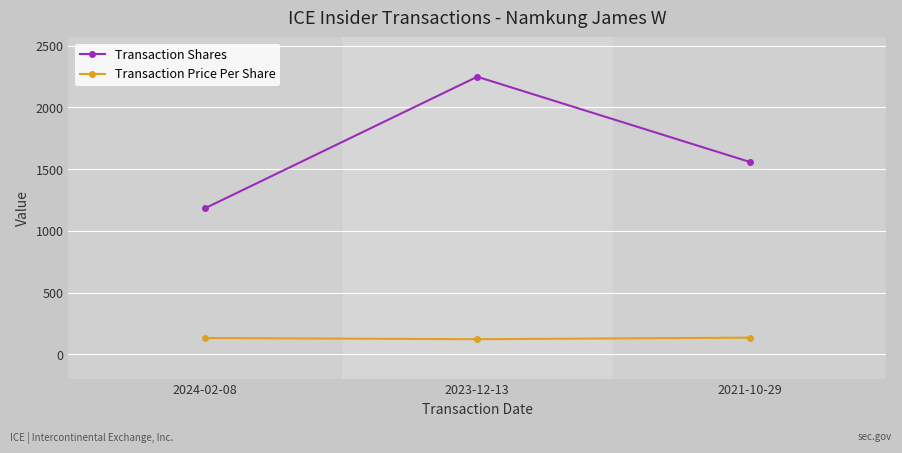

What is the difference between the highest and lowest values at 2024-02-08?

1050.0